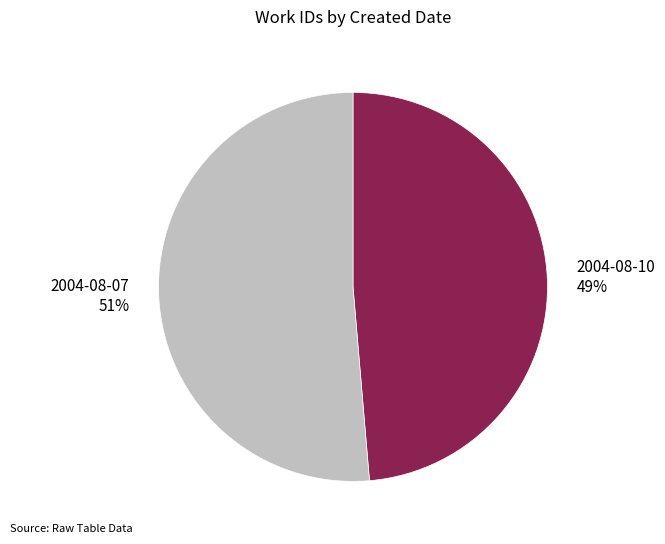

Which has a higher value, 2004-08-10 or 2004-08-07?

2004-08-07